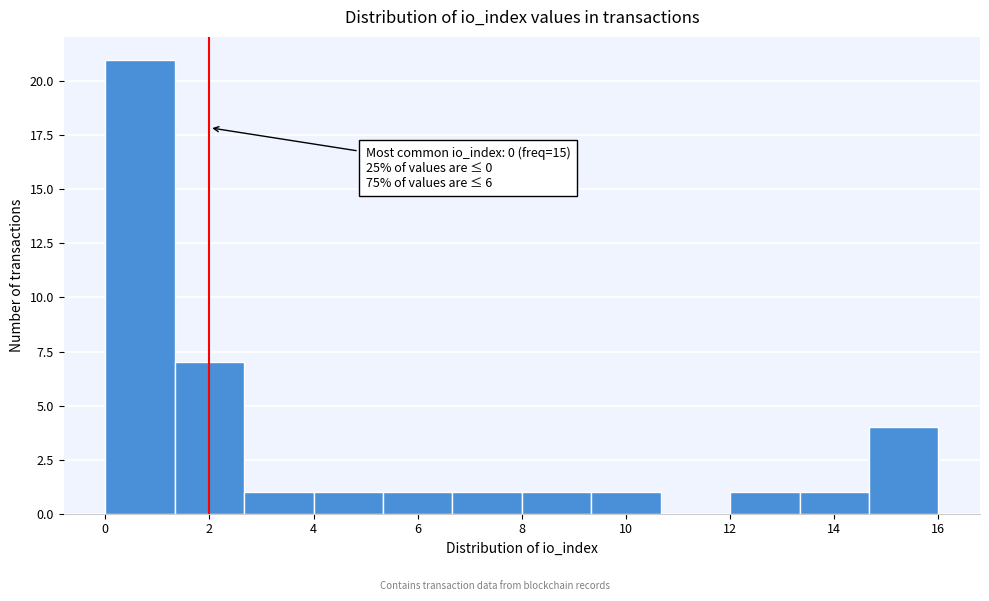

Over which range of the x-axis is the bar tallest?

0.0 to 1.4